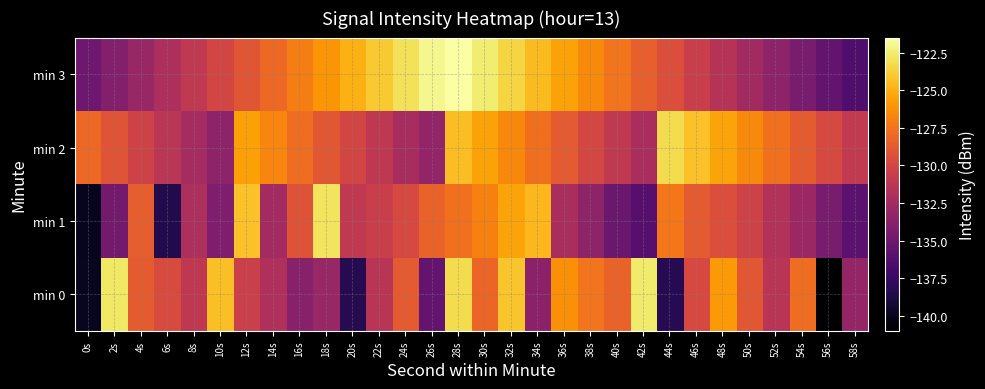

Which has a higher value, 22s or 2s?

2s